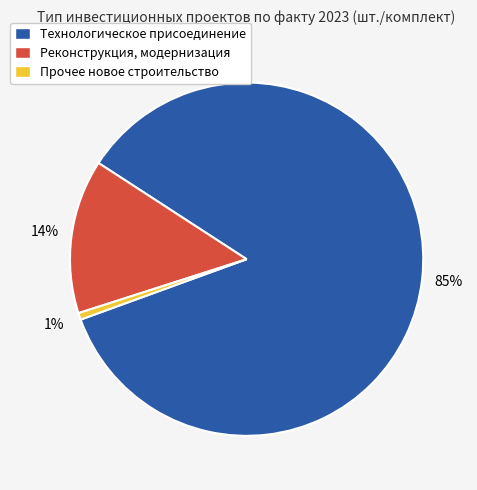

To the nearest percent, what percentage of the pie is Технологическое присоединение?

85%